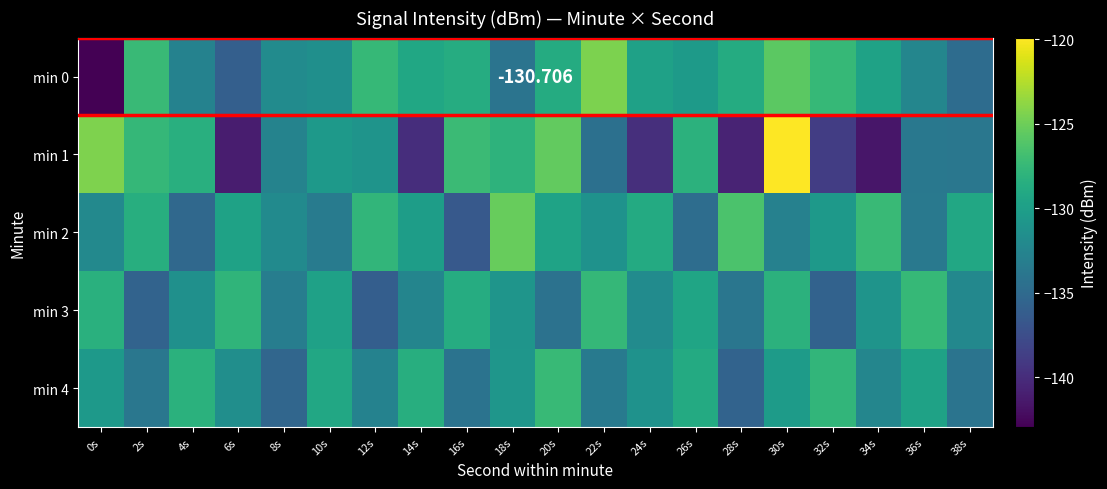

How many distinct data groups are displayed?

5